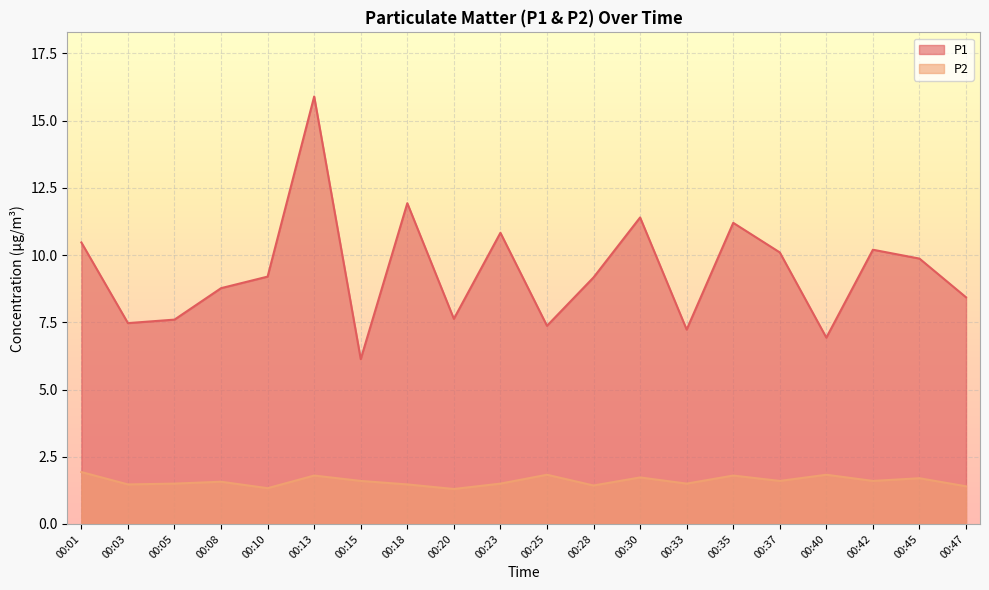

Between 00:15 and 00:01, which is larger?

00:01